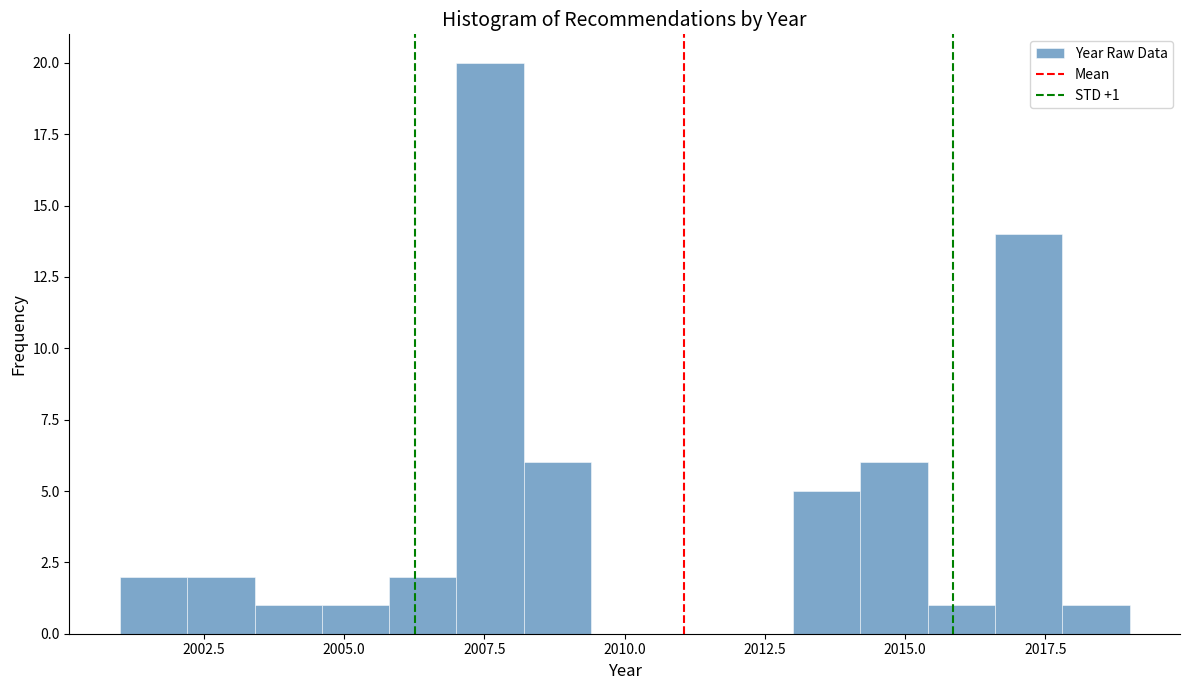

Read against the x-axis, roughly where is the centre of the tallest bar?

2007.5